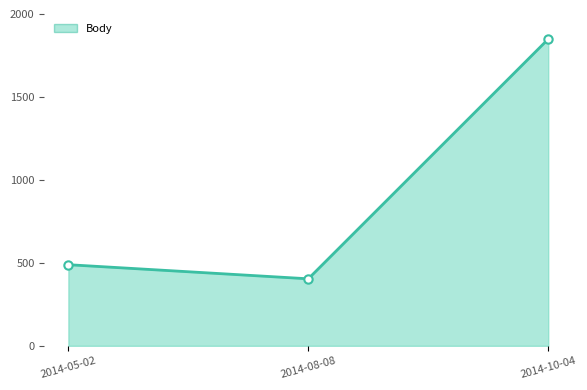

List the labels in order of value, largest first.

2014-10-04, 2014-05-02, 2014-08-08